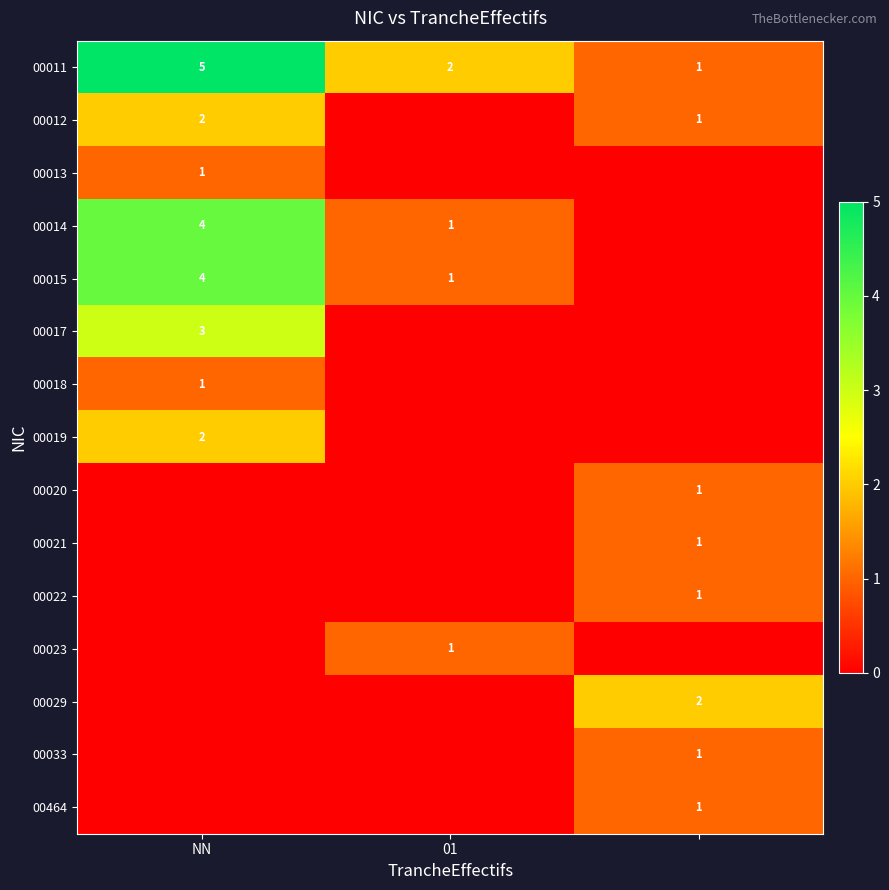

At which category is the sum across all series the highest?

NN